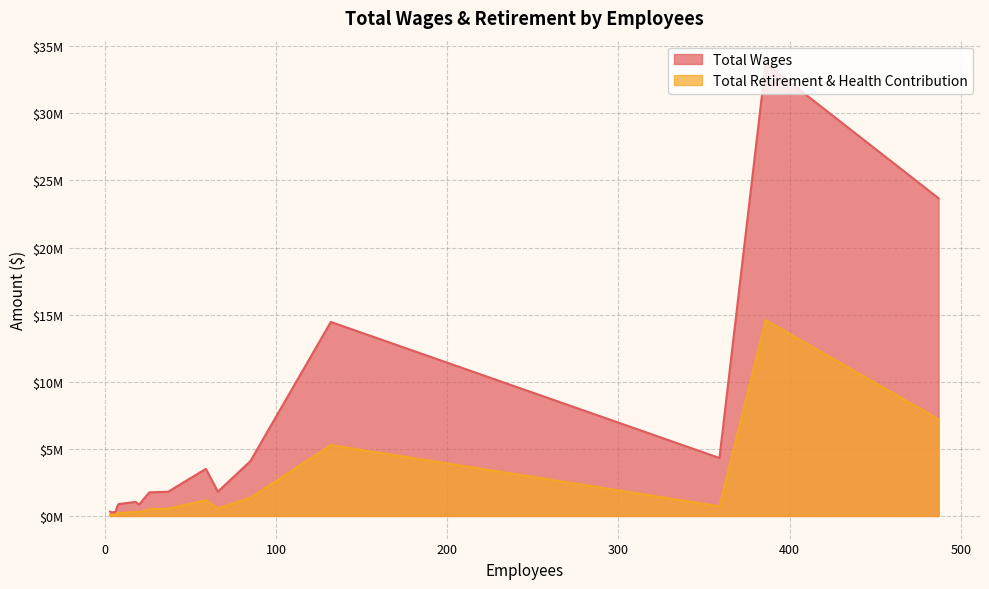

The Total Wages series shows 883833 at City Manager. True or false?

True